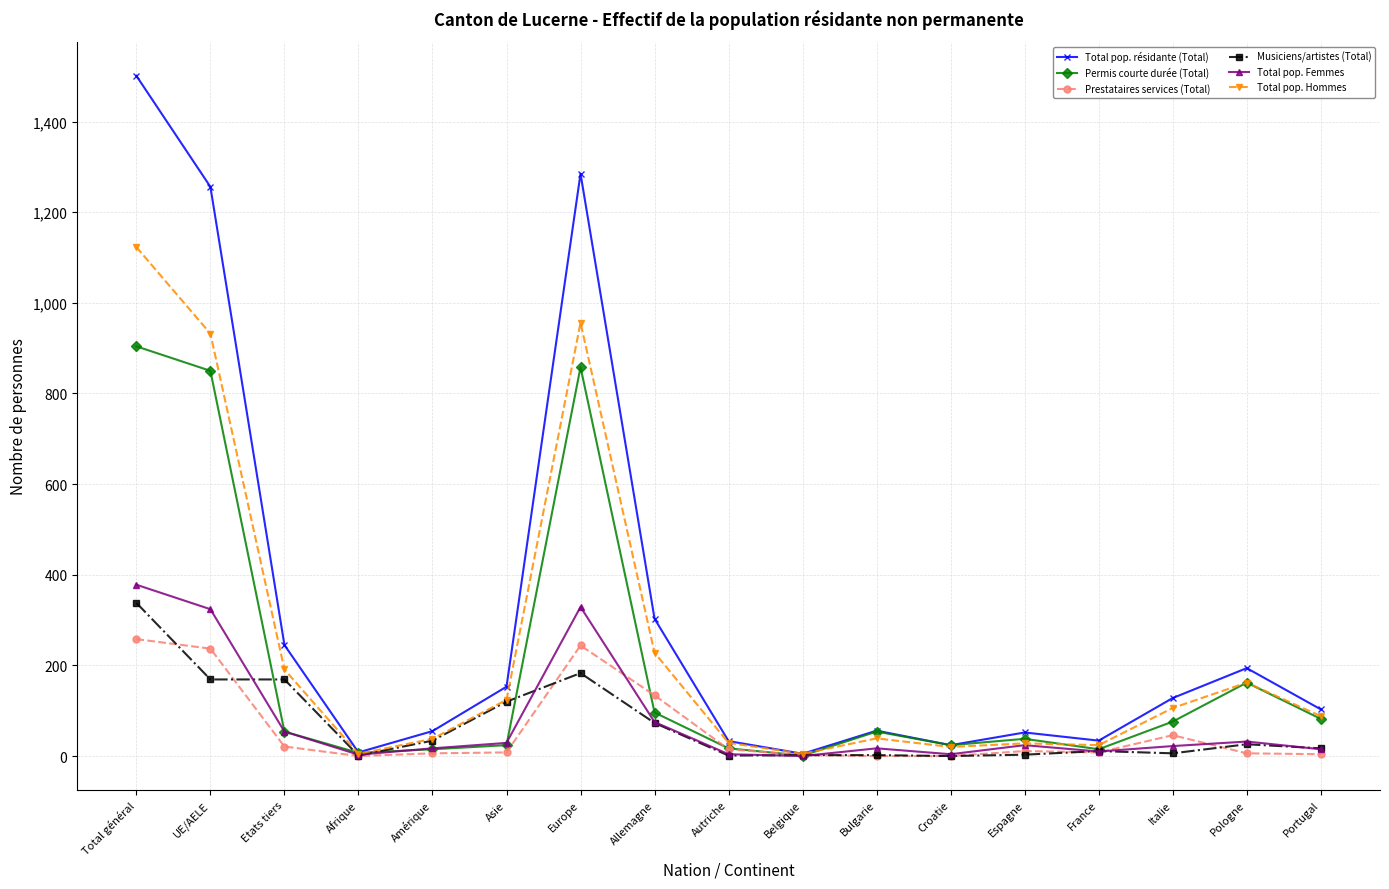

How many distinct data groups are displayed?

6